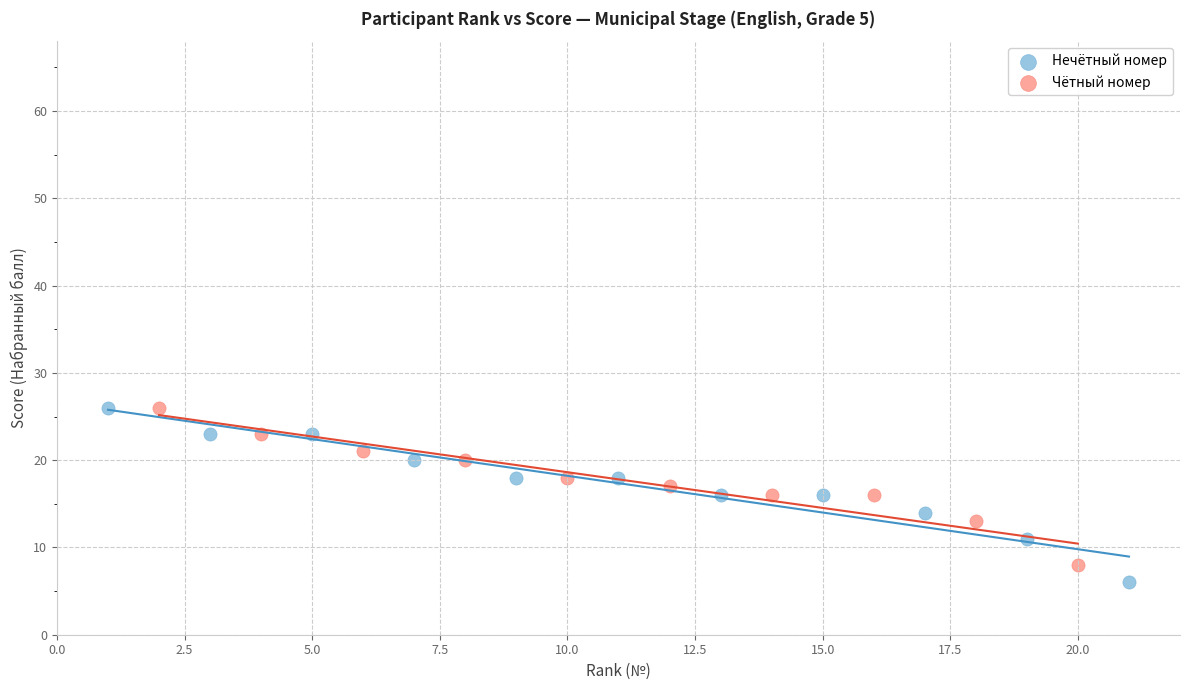

What are all the series names shown in the legend?

Нечётный номер, Чётный номер